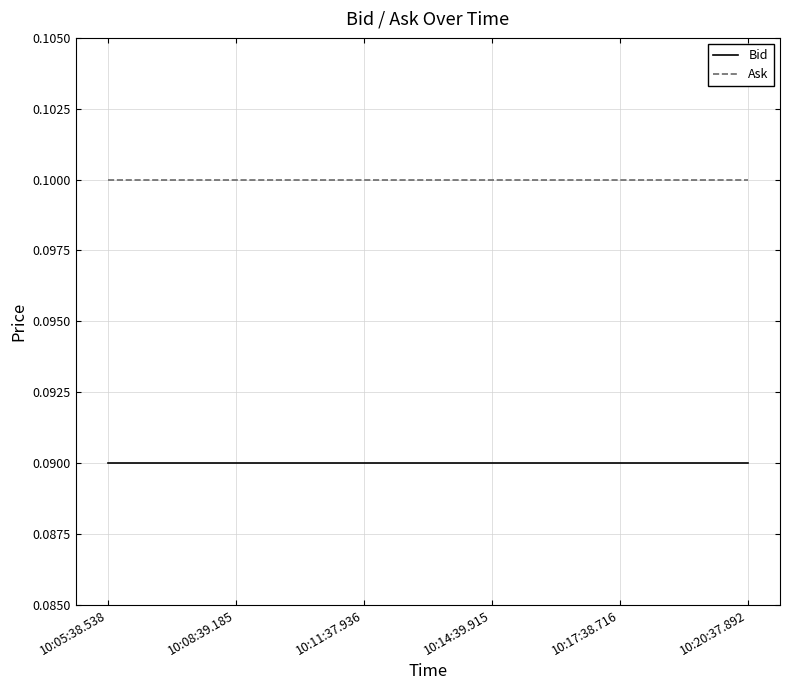

What position from the left is 10:05:38.538?

1